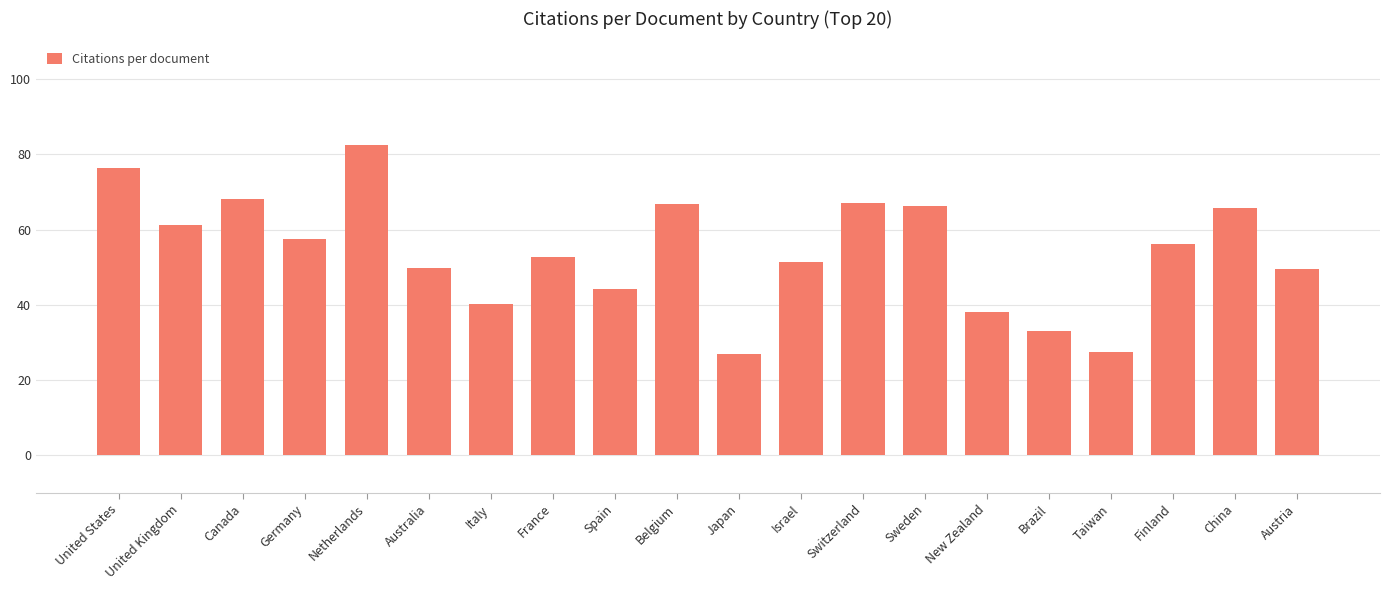

What is the label of the 1st bar from the right?

Austria